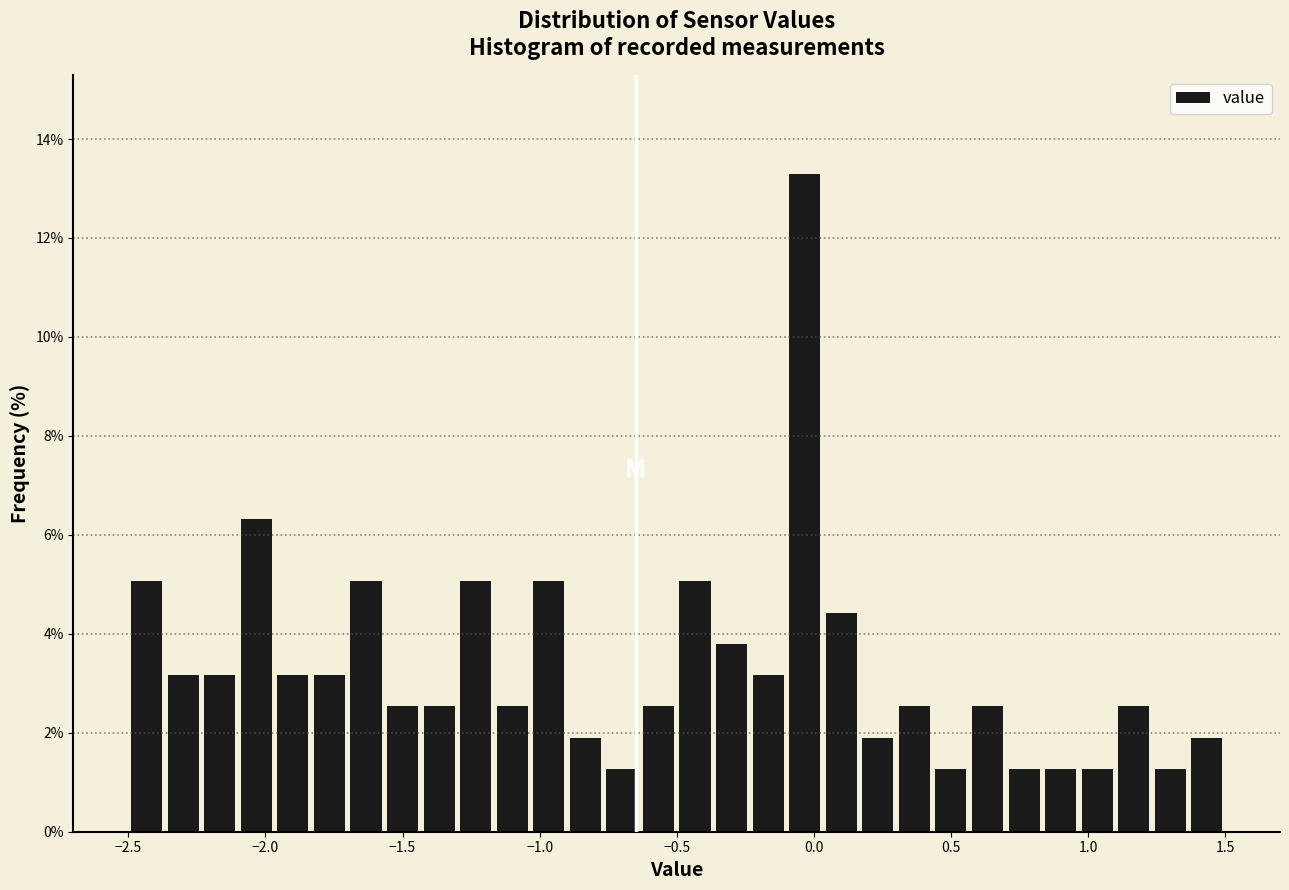

Around what value on the x-axis is the tallest bar? Give the approximate position of its centre, as read against the axis.

-0.05